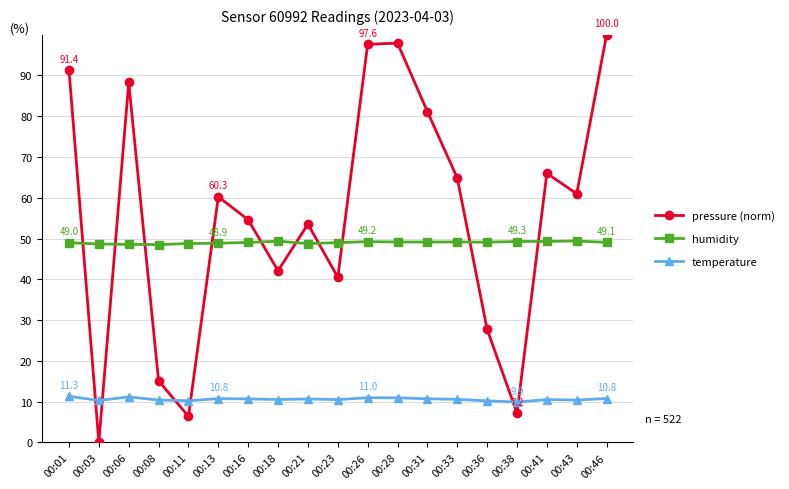

What is the difference between the maximum and minimum values in the temperature series?

1.4